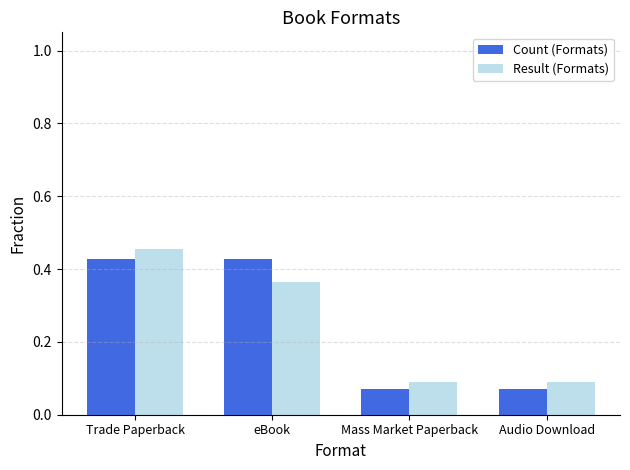

What are all the series names shown in the legend?

Count (Formats), Result (Formats)